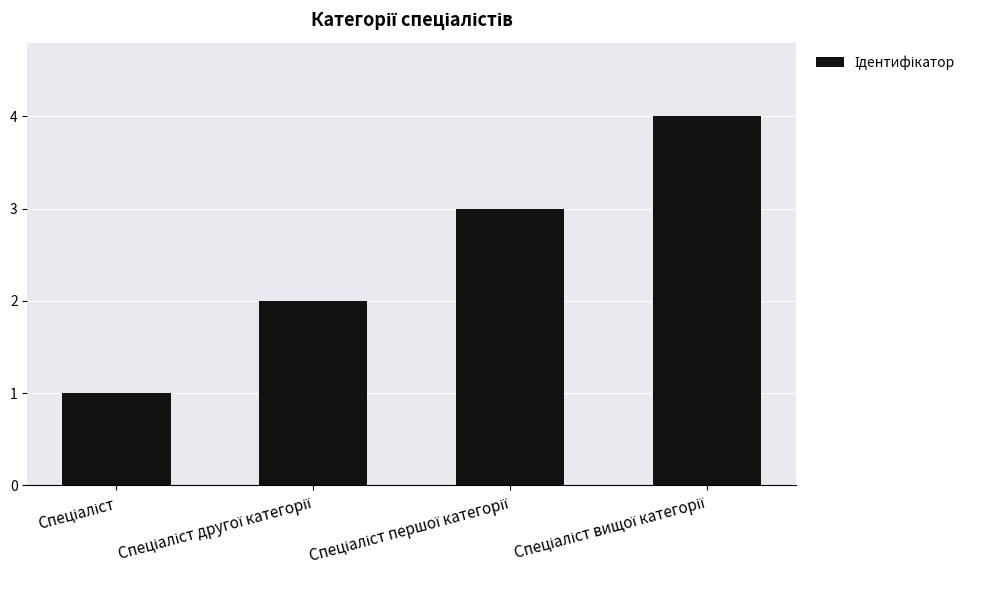

What is the sum of all values?

10